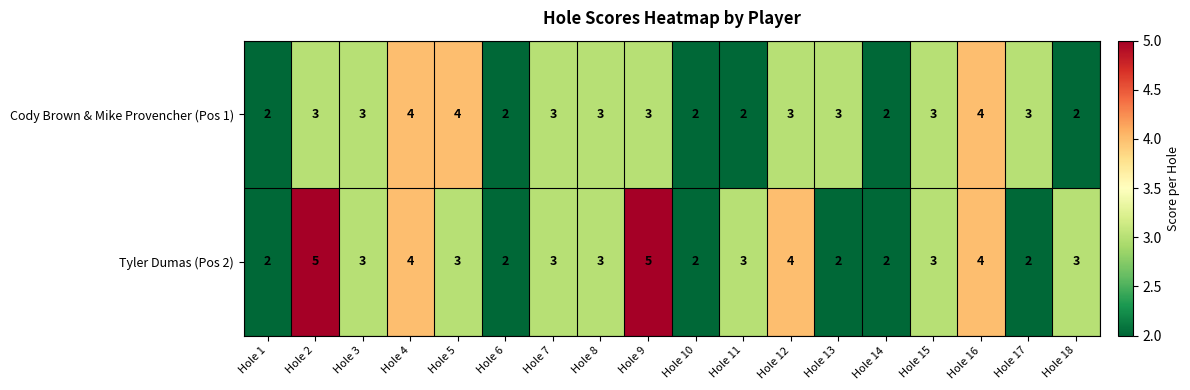

What is the total value across all series at Hole 15?

6